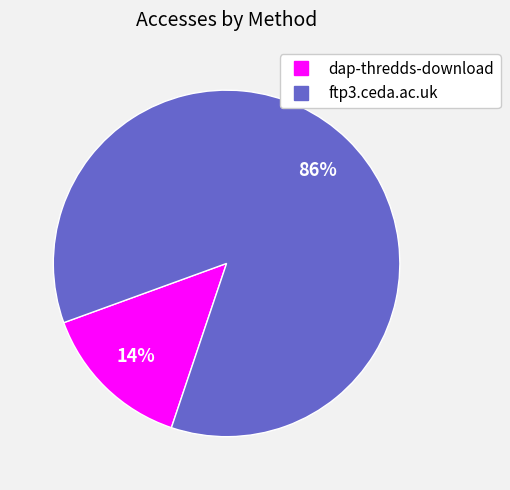

What is the majority slice?

ftp3.ceda.ac.uk